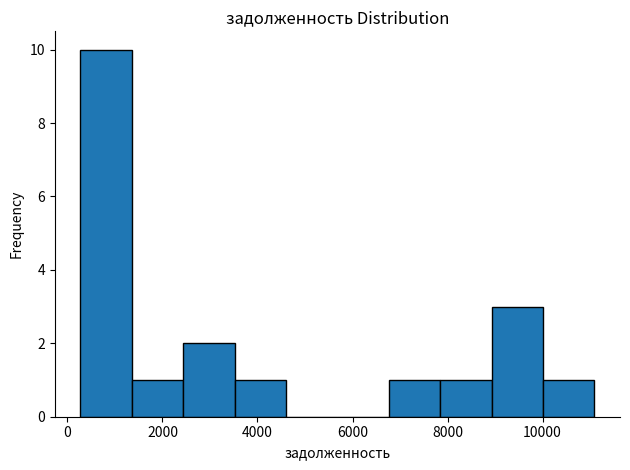

Reading left to right, transcribe this chart: for each bar, give the range it covers on the x-axis and its height. Neither the bar edges nor the heights are printed on the chart, so give them approximately, as read against the axes.

200 to 1400: 10
1400 to 2400: 1
2400 to 3600: 2
3600 to 4600: 1
4600 to 5600: 0
5600 to 6800: 0
6800 to 7800: 1
7800 to 9000: 1
9000 to 10000: 3
10000 to 11000: 1